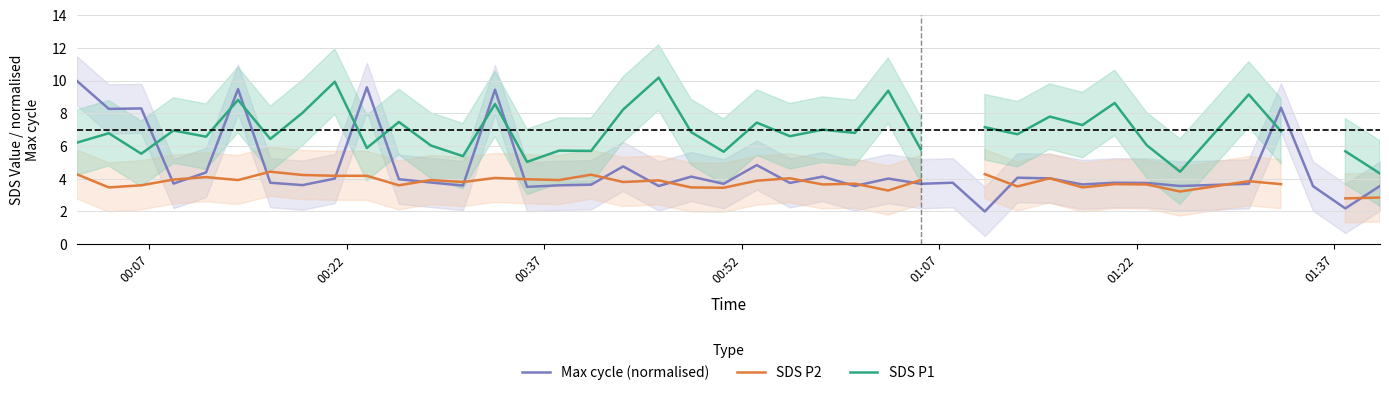

What is the minimum value for Max cycle (normalised)?

2.0